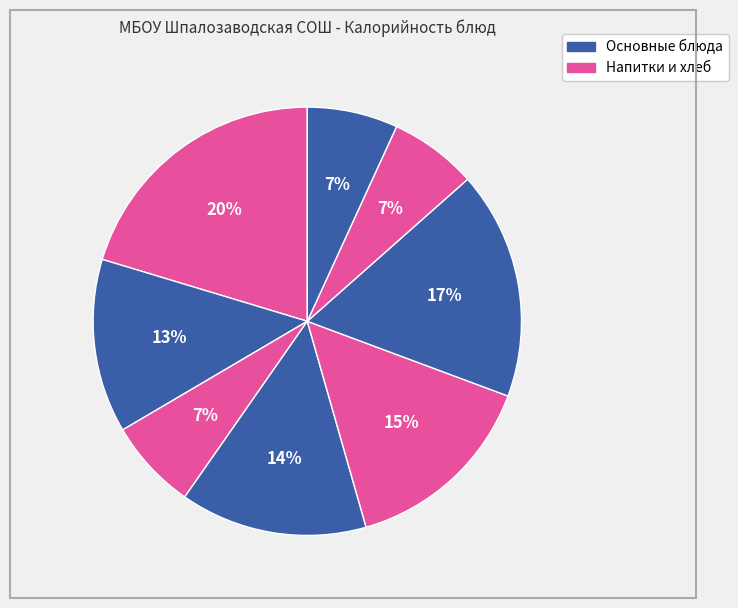

Does any single category account for the majority?

No